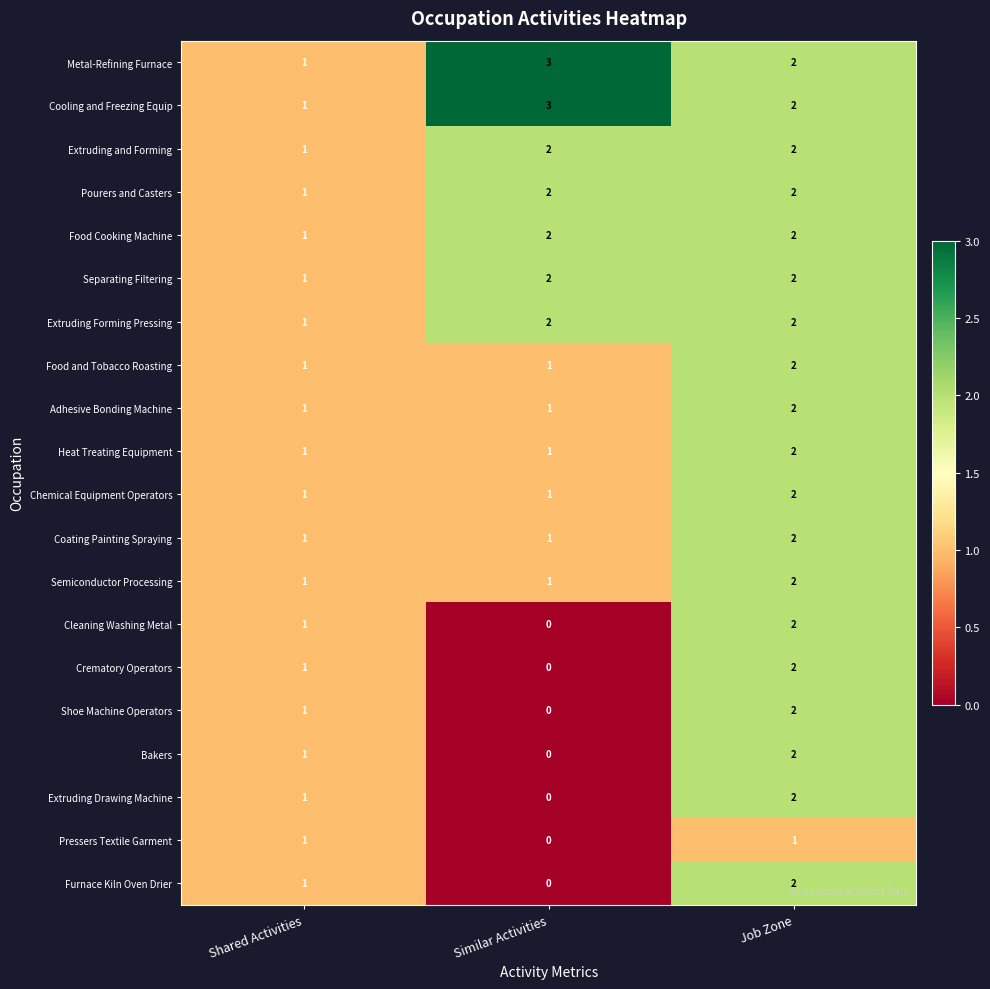

How many series are shown in this chart?

20